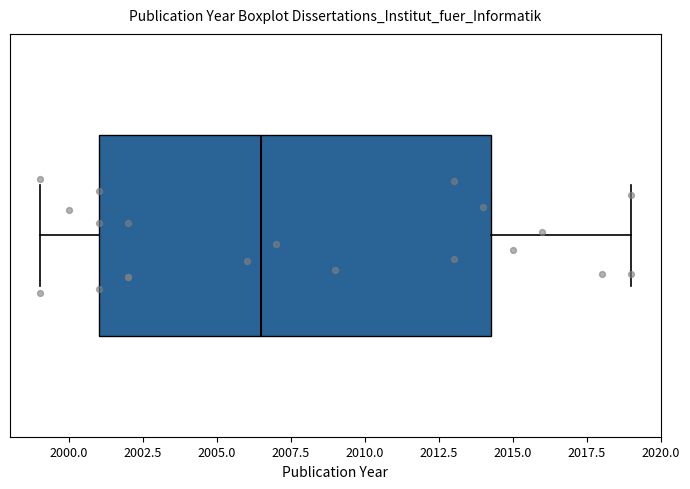

Transcribe this box plot: give where the median line is, the range the box spans, and where the two whiskers end, as read against the x-axis. The values are not printed on the chart, so give them approximately, as read against the axis.

median 2006.5, box 2001.0 to 2014.5, whiskers 1999.0 to 2019.0